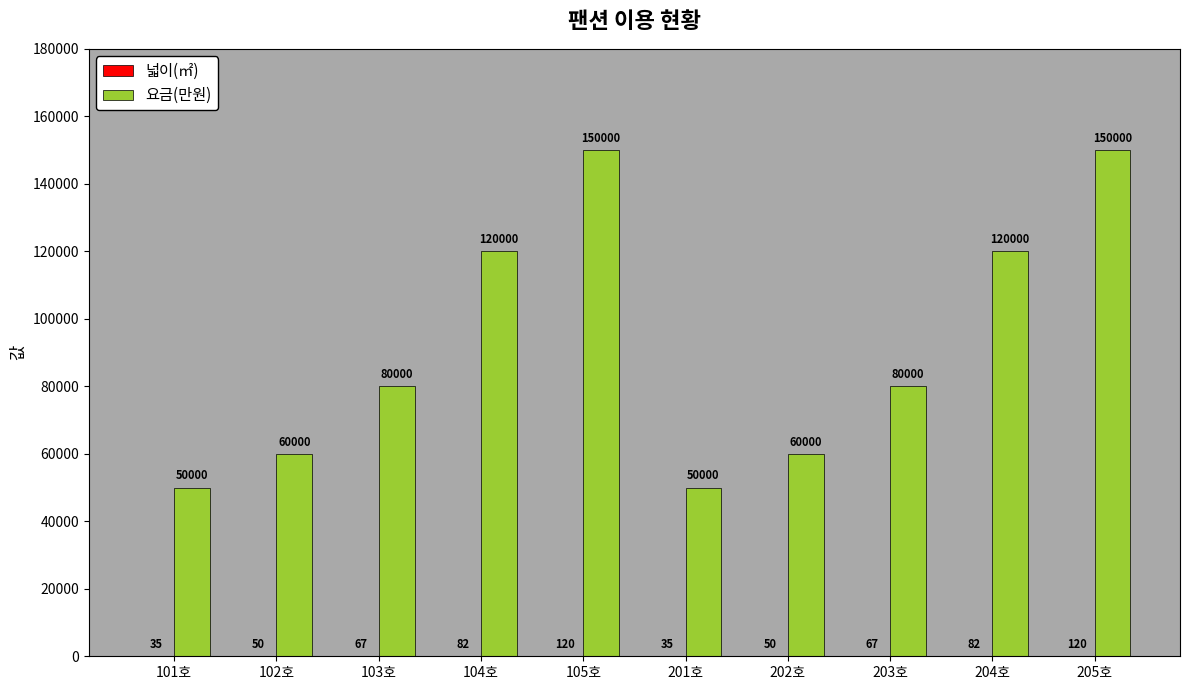

The value of 요금(만원) at 203호 is 80000. True or false?

True